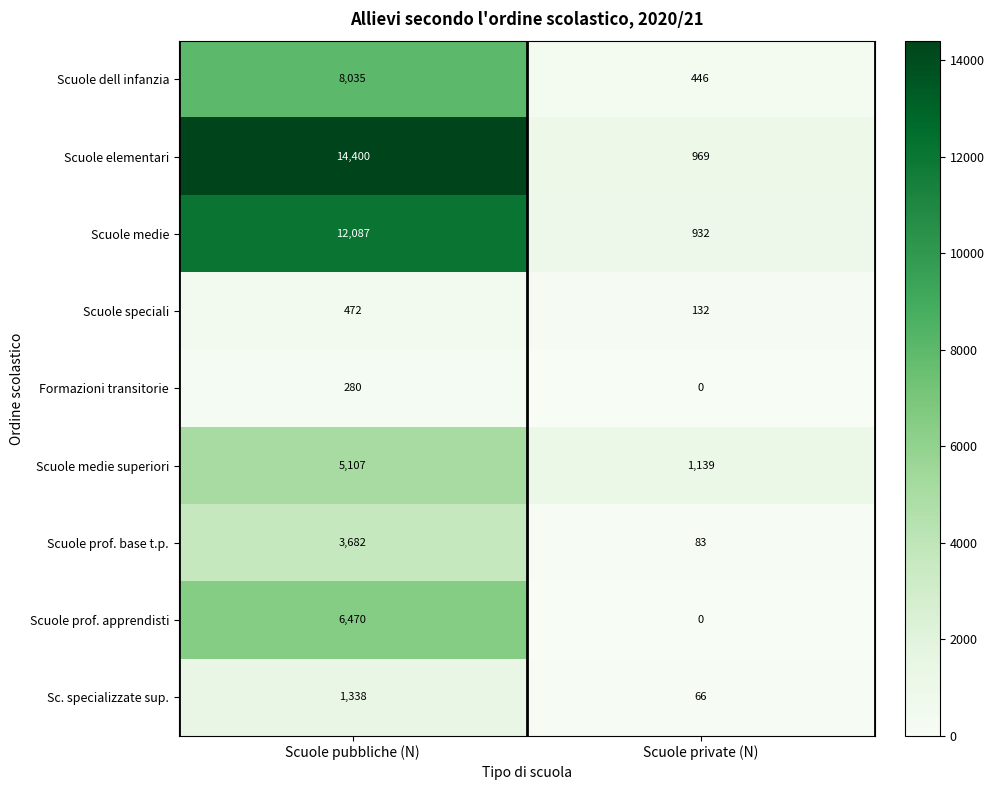

True or false: Scuole prof. apprendisti has a value of 10321 at Scuole pubbliche (N).

False